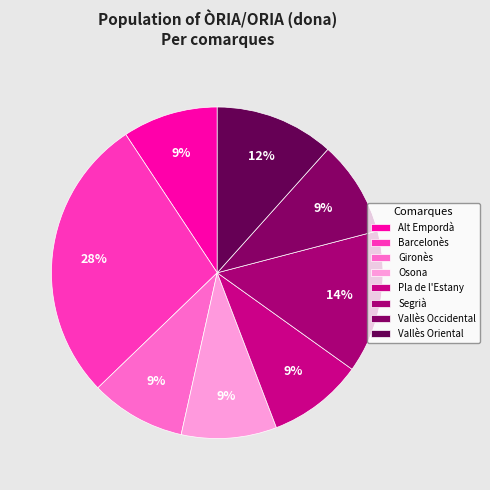

Which category has the smallest portion of the pie?

Alt Empordà